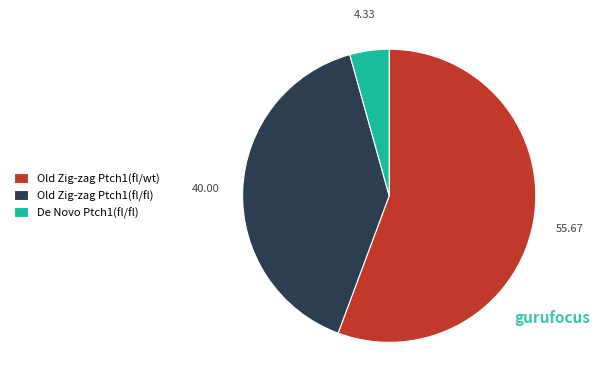

Does any single category account for the majority?

Yes